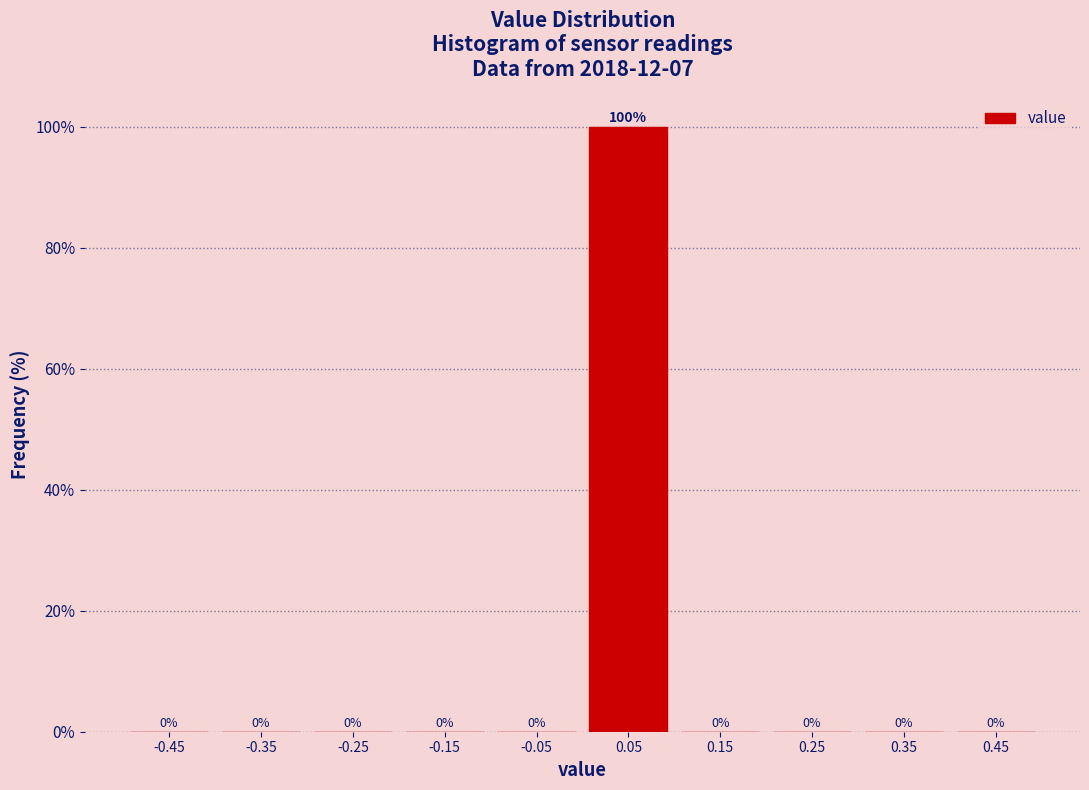

Reading left to right, list every bar in this chart as the range it spans on the x-axis followed by its height.

-0.5 to -0.4: 0
-0.4 to -0.3: 0
-0.3 to -0.2: 0
-0.2 to -0.1: 0
-0.1 to 0.0: 0
0.0 to 0.1: 100
0.1 to 0.2: 0
0.2 to 0.3: 0
0.3 to 0.4: 0
0.4 to 0.5: 0